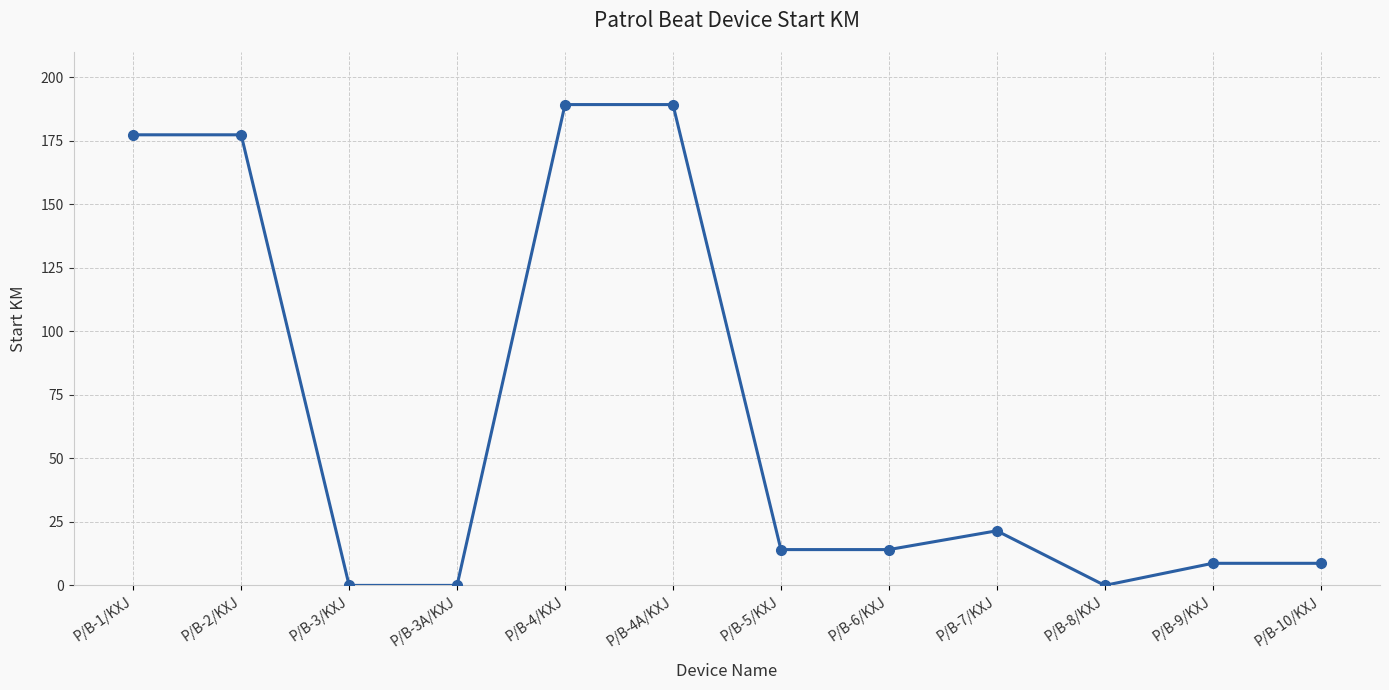

What is the difference between the second highest and minimum values?

189.3